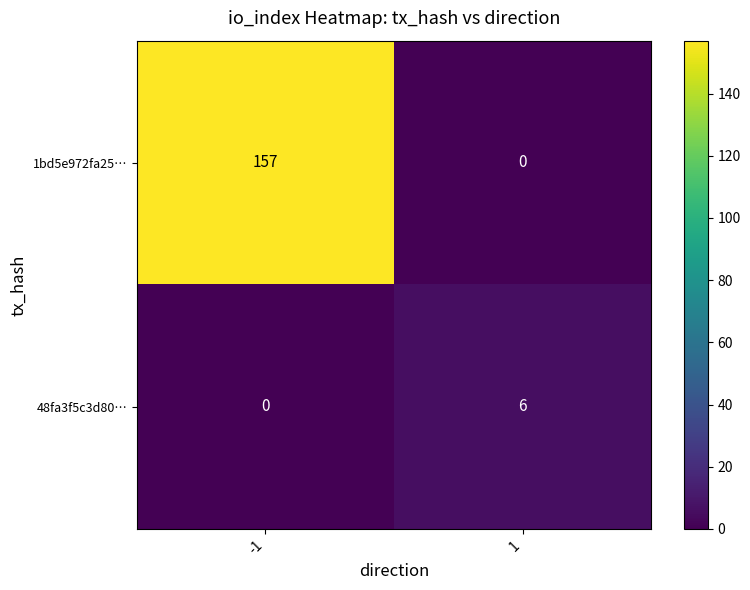

At which category is the sum across all series the highest?

-1